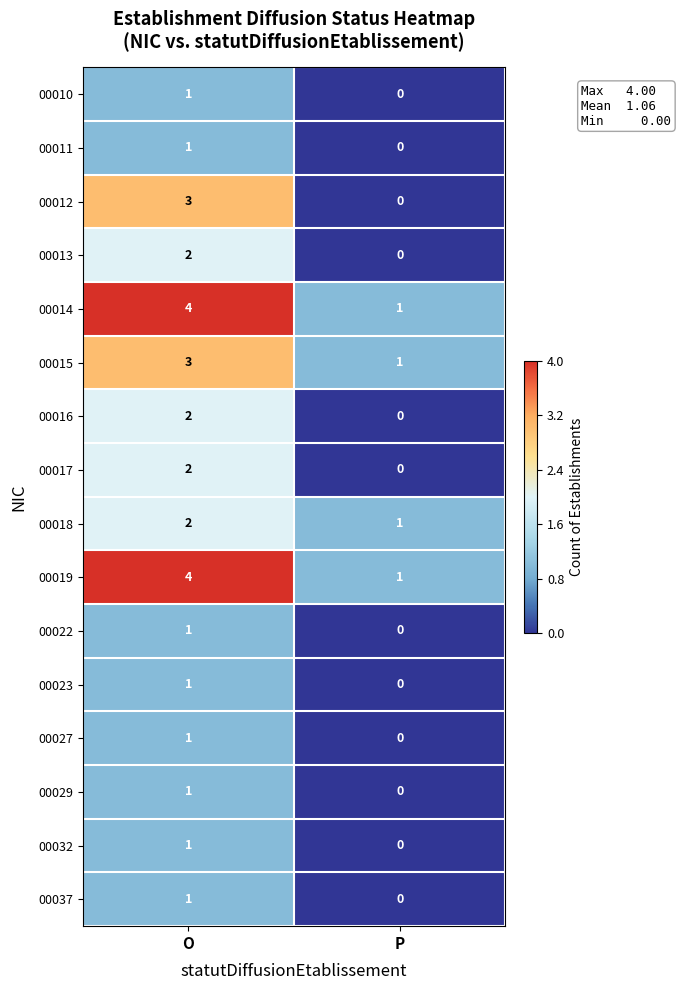

True or false: 00023 has a value of 0 at P.

True